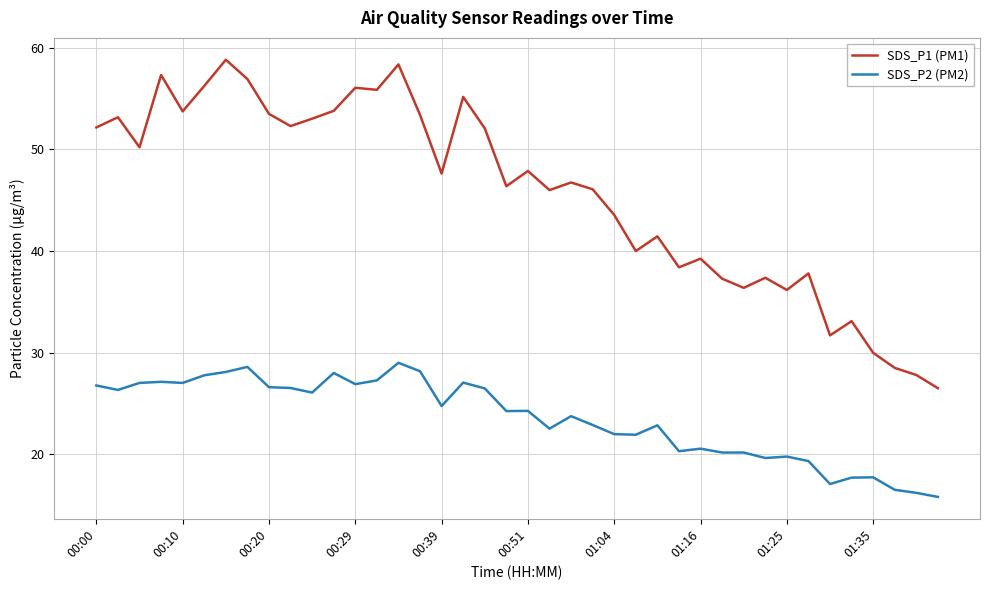

Which series has the widest spread of values?

SDS_P1 (PM1)